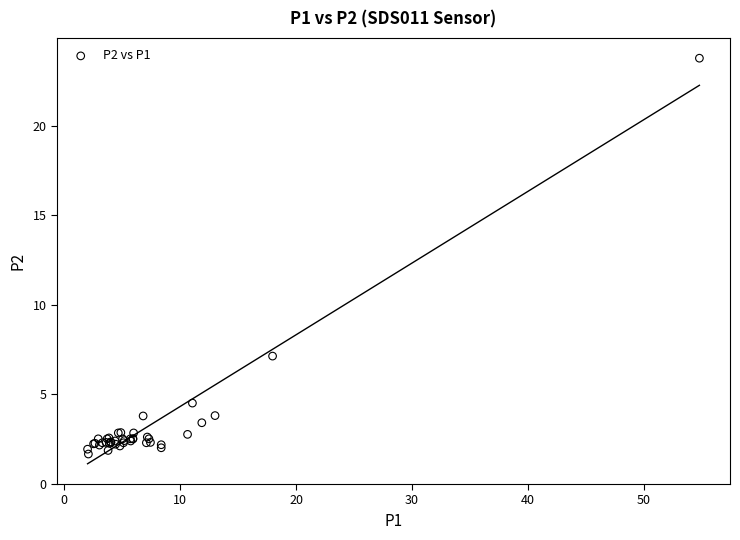

What Y value in the scatter plot is closest to 12?

7.1